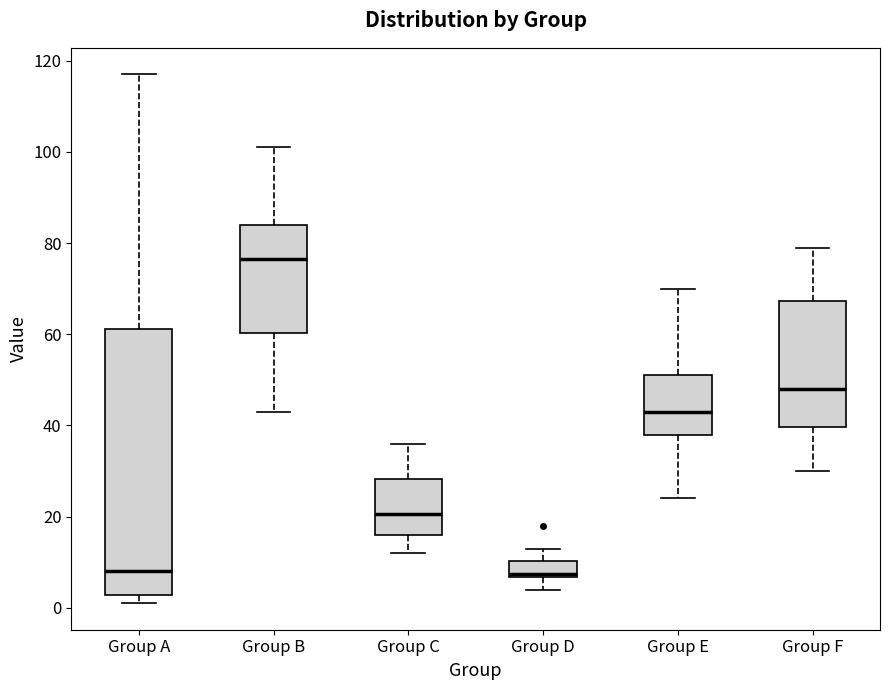

Reading left to right, read every box against the y-axis: the position of its median line, the range the box covers, and the ends of its whiskers. The values are not printed on the chart, so give them approximately, as read against the axis.

Group A: median 8, box 2 to 62, whiskers 2 (just below the box's lower edge) to 118
Group B: median 76, box 60 to 84, whiskers 44 to 102
Group C: median 20, box 16 to 28, whiskers 12 to 36
Group D: median 8, box 6 to 10, whiskers 4 to 14
Group E: median 44, box 38 to 52, whiskers 24 to 70
Group F: median 48, box 40 to 68, whiskers 30 to 80